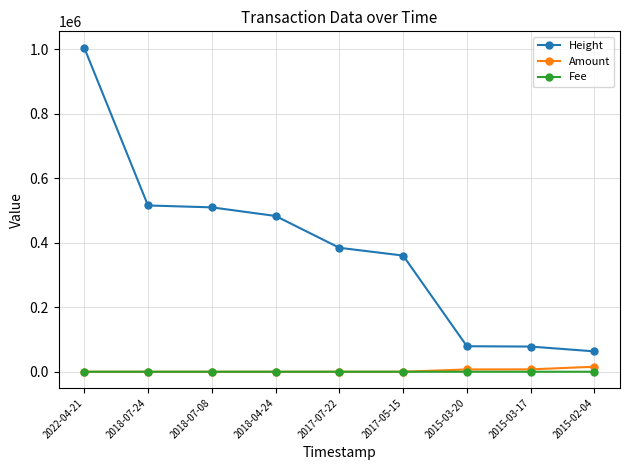

Which series has the widest spread of values?

Height